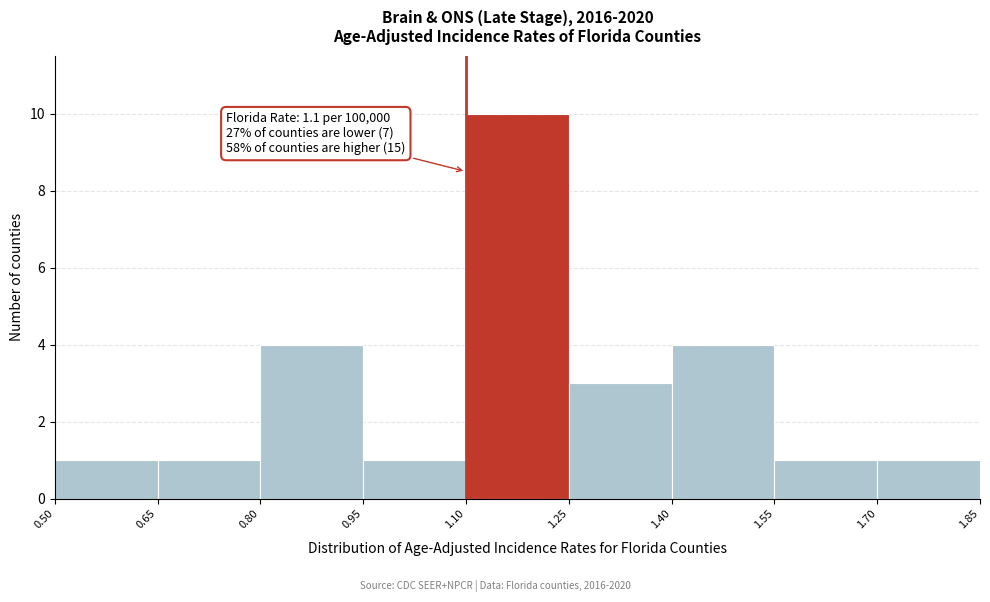

Which range on the x-axis has the tallest bar?

1.10 to 1.25